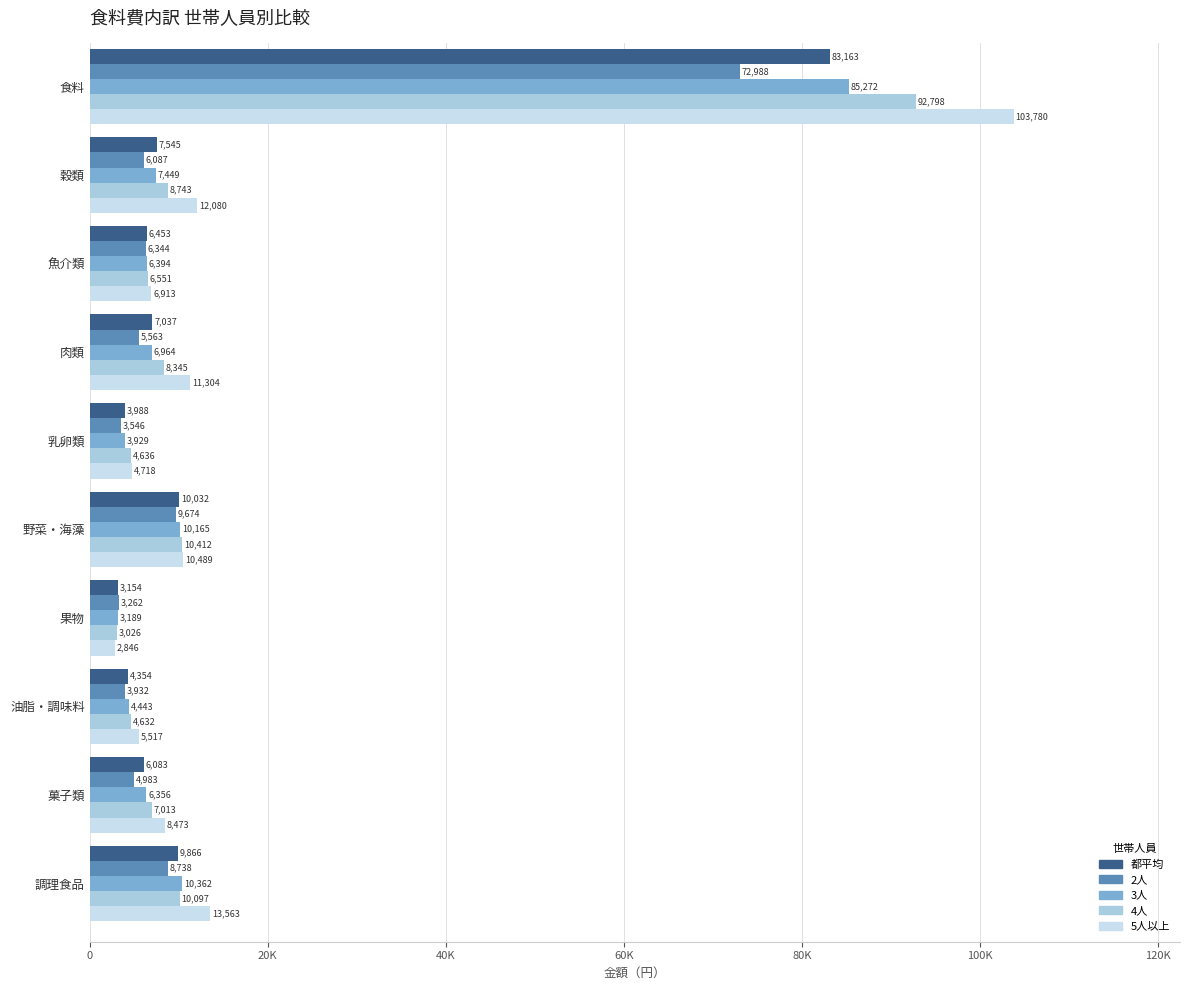

What are all the series names shown in the legend?

都平均, 2人, 3人, 4人, 5人以上